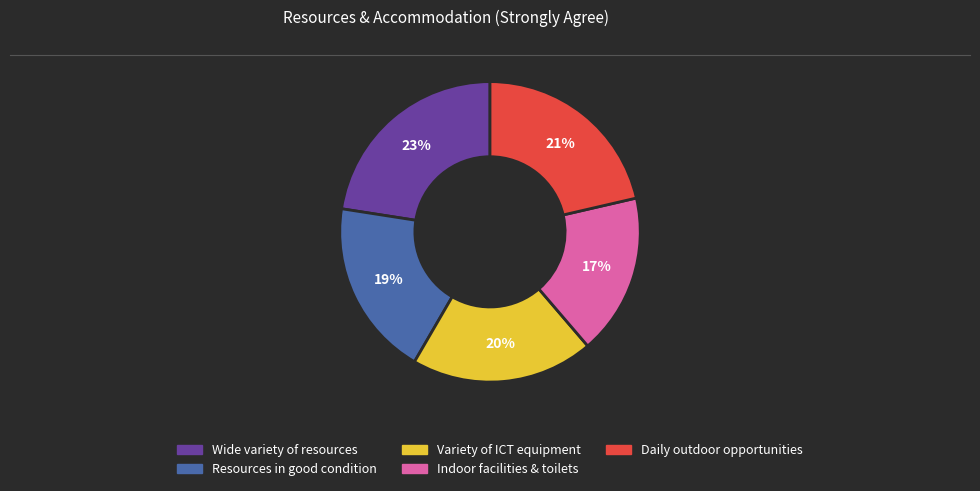

How many segments does this pie chart have?

5